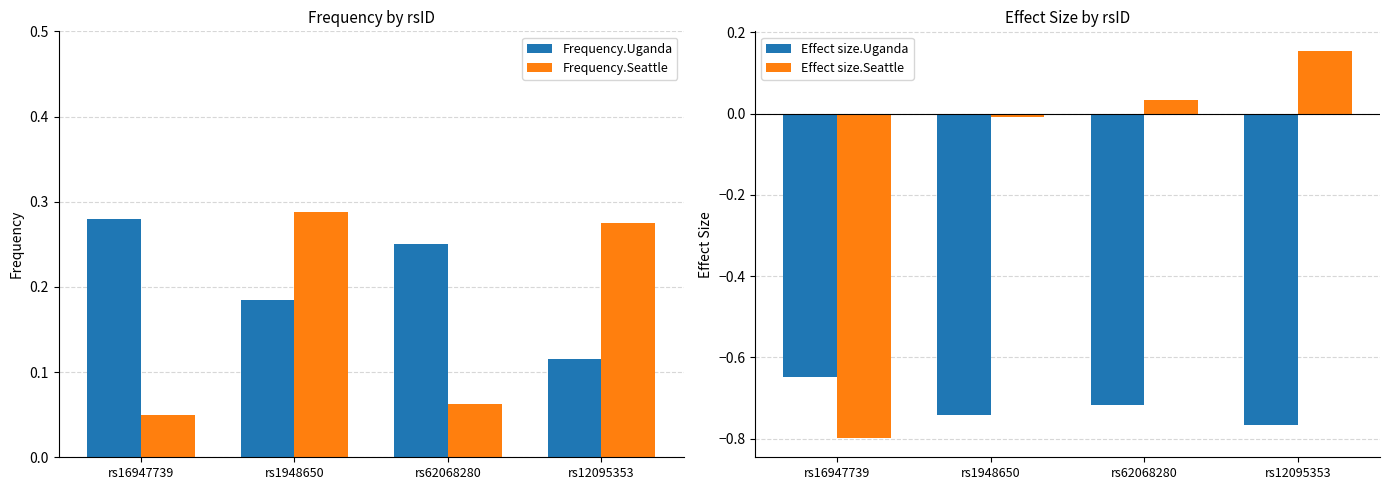

Is the value of Effect size.Uganda at rs62068280 greater than the value of Effect size.Seattle at rs12095353?

No